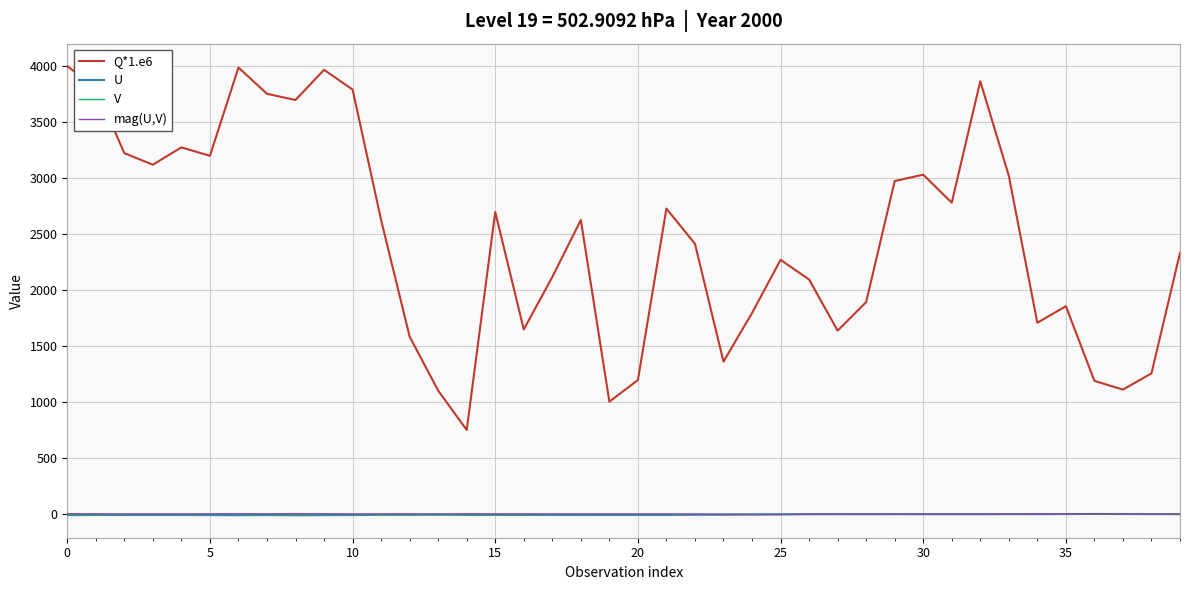

Which series has the widest spread of values?

Q*1.e6